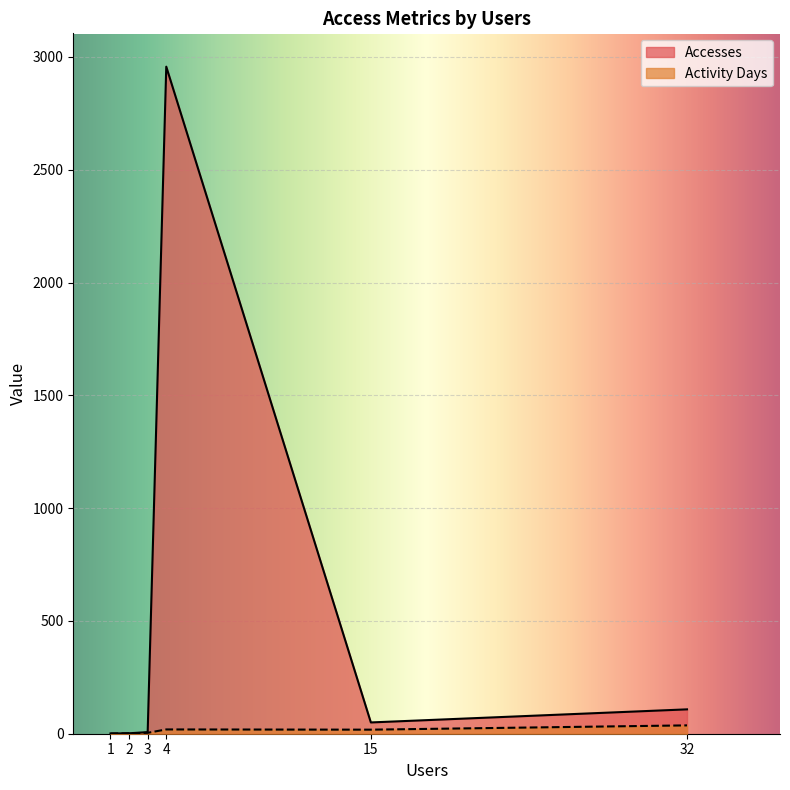

True or false: Accesses has more than 1 points higher than both neighbors.

False